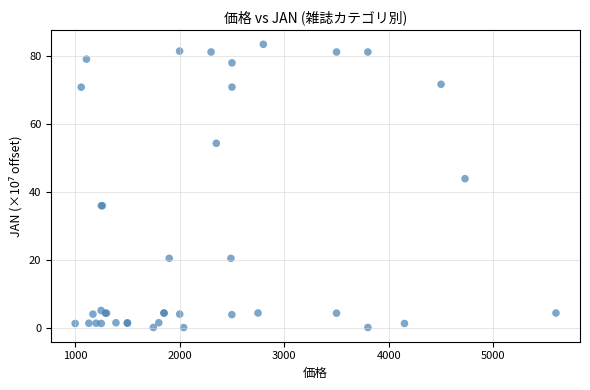

What Y value in the scatter plot is closest to 41?

43.9